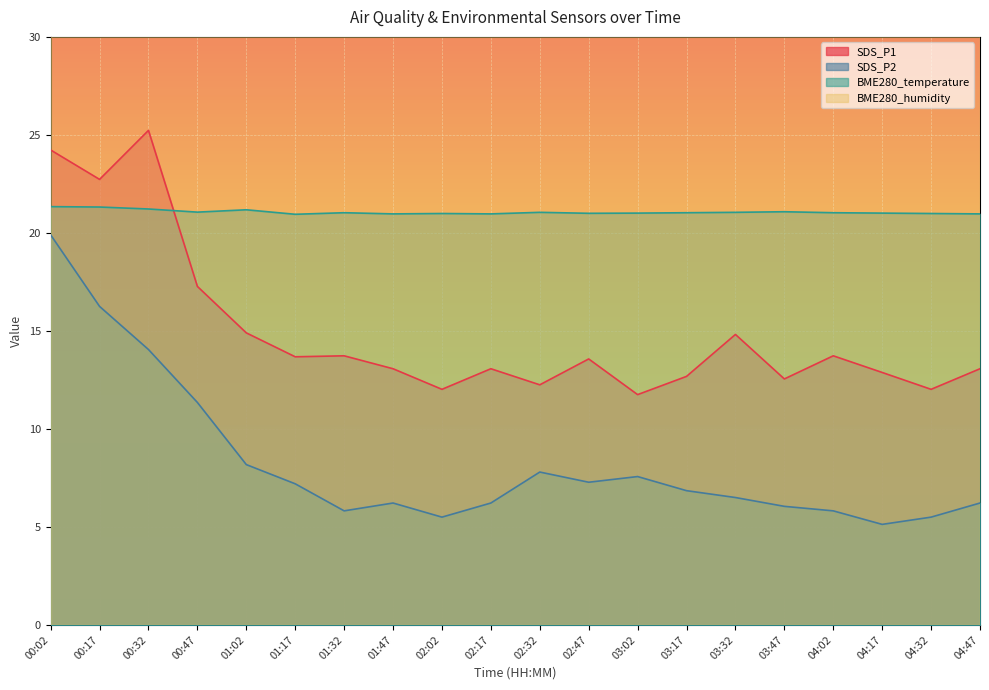

True or false: BME280_temperature has more than 0 interior local peaks.

True